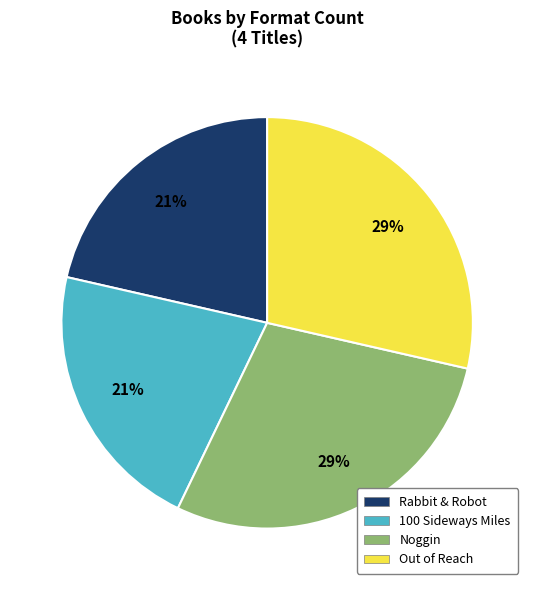

To the nearest percent, what percentage of the pie is Rabbit & Robot?

21%